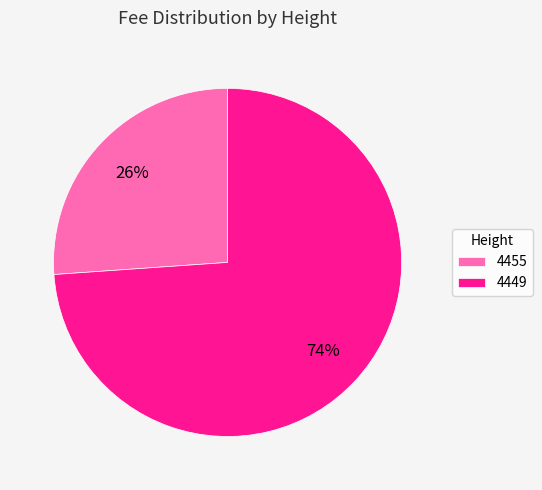

Is the sum of 4449 and 4455 greater than half?

Yes